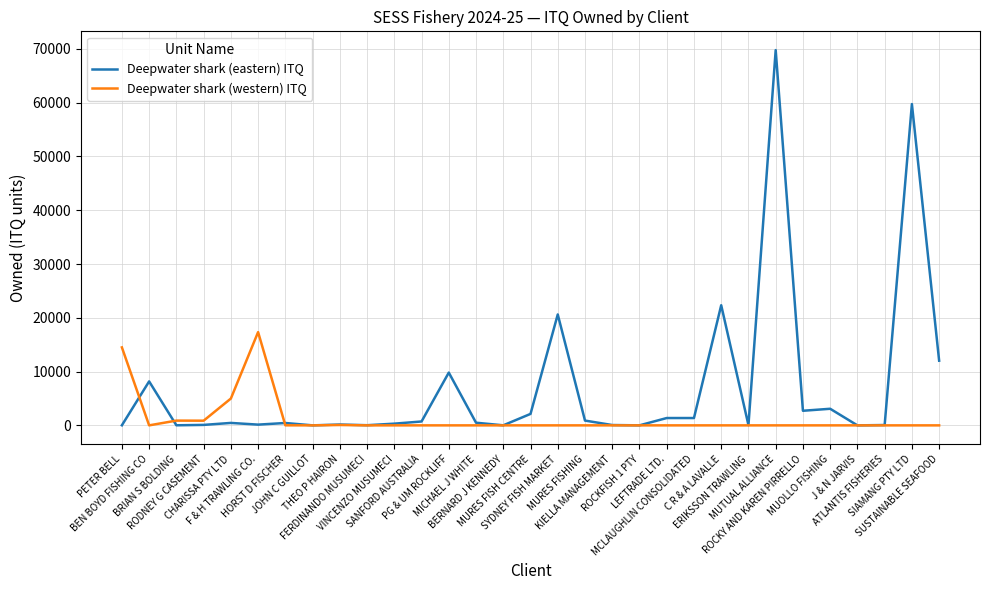

True or false: Deepwater shark (eastern) ITQ has a value of 2132 at MURES FISH CENTRE.

True